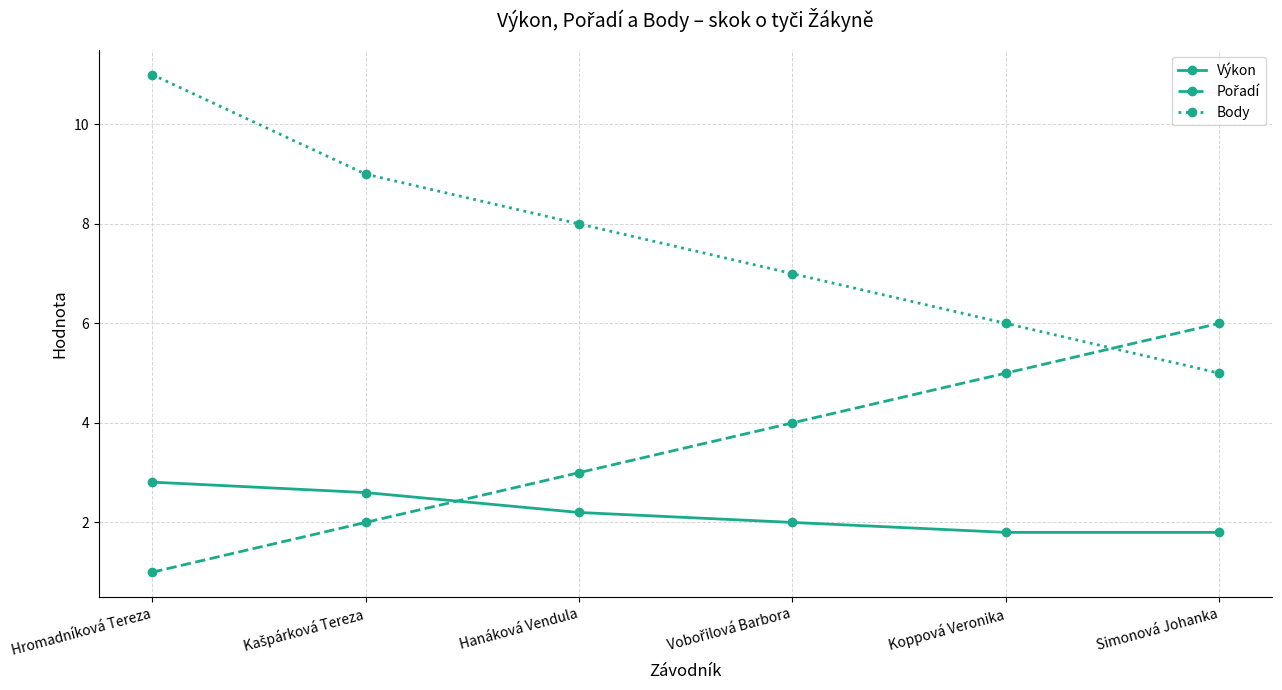

Is it true that Výkon equals 1.8 at Simonová Johanka?

True